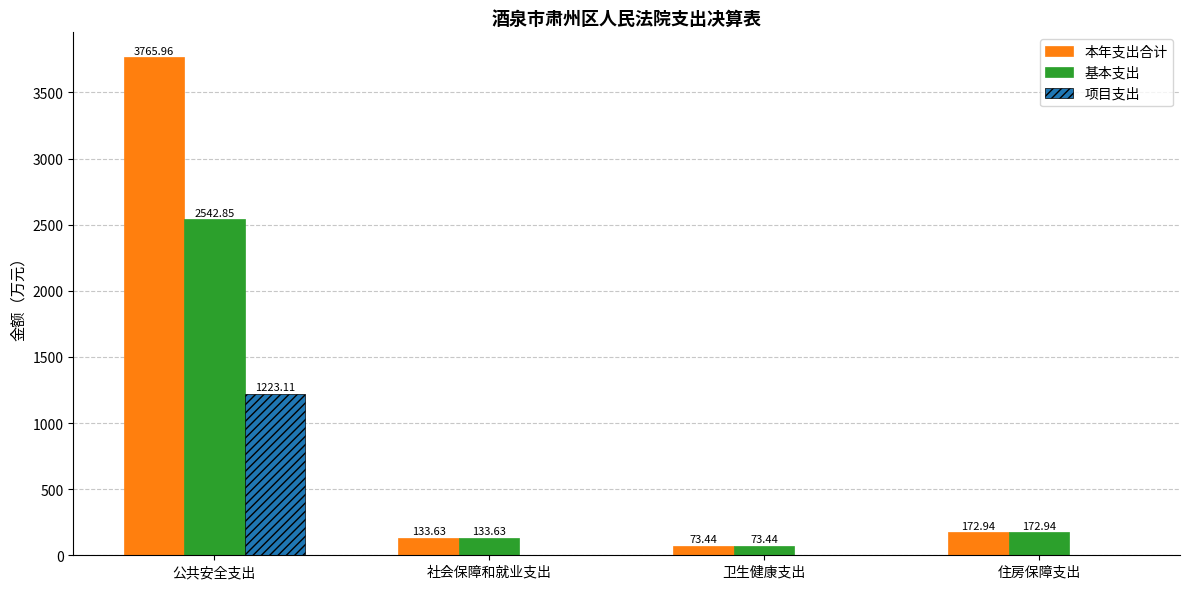

True or false: 项目支出 has a value of 766.9 at 住房保障支出.

False